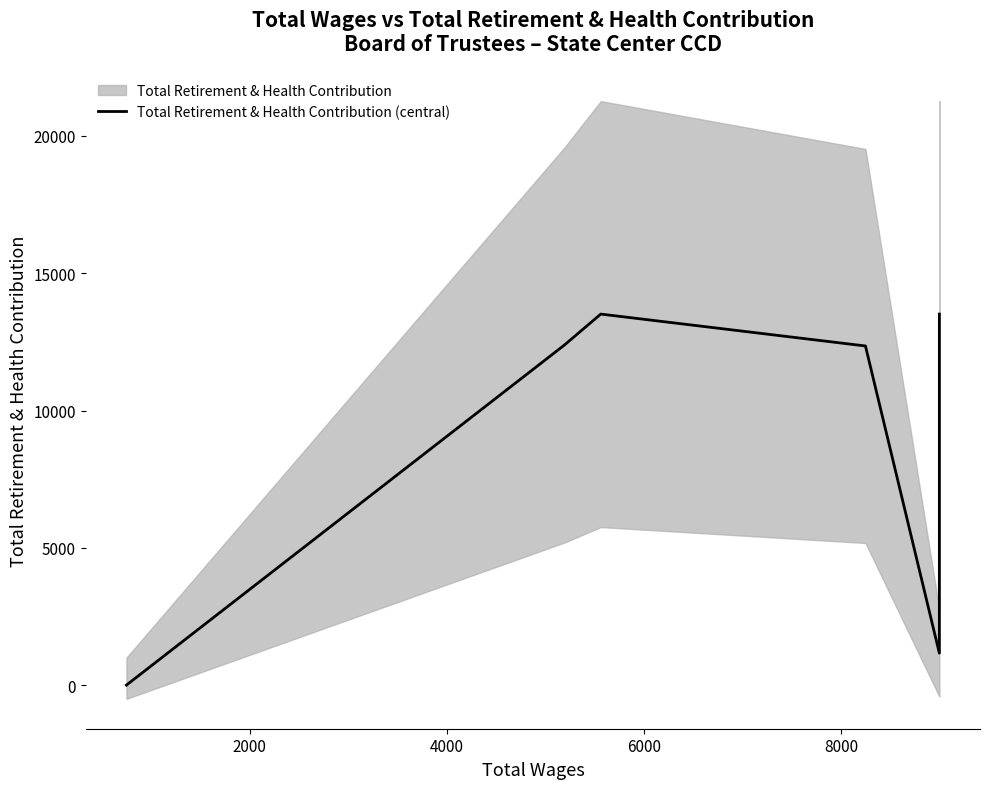

What is the average value?

8878